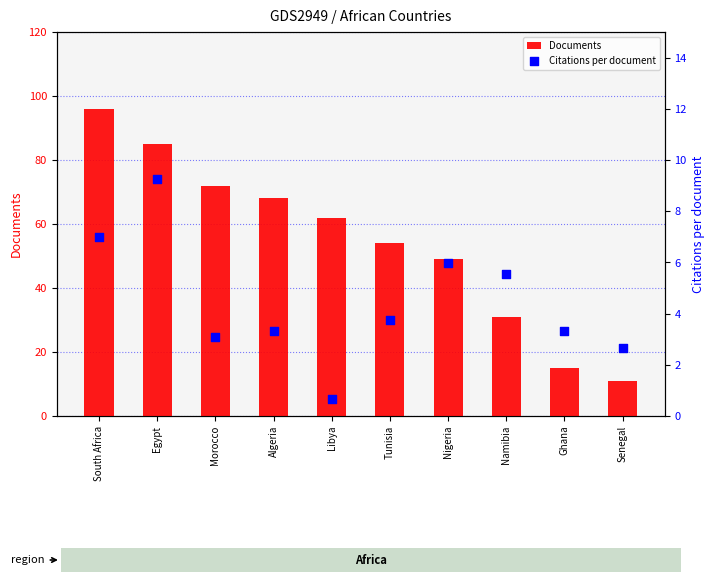

Which series reaches the maximum Y coordinate?

Documents